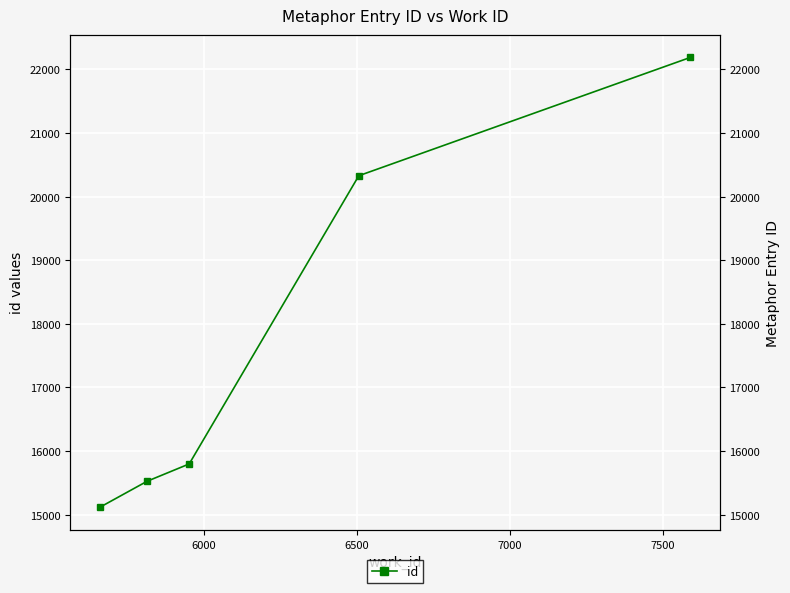

Reading right to left, list all the values displayed in this chart.

22188	20328	15797	15524	15114